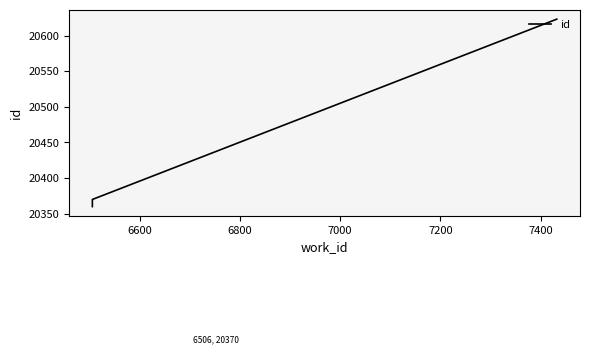

How many lines are shown in the chart?

1